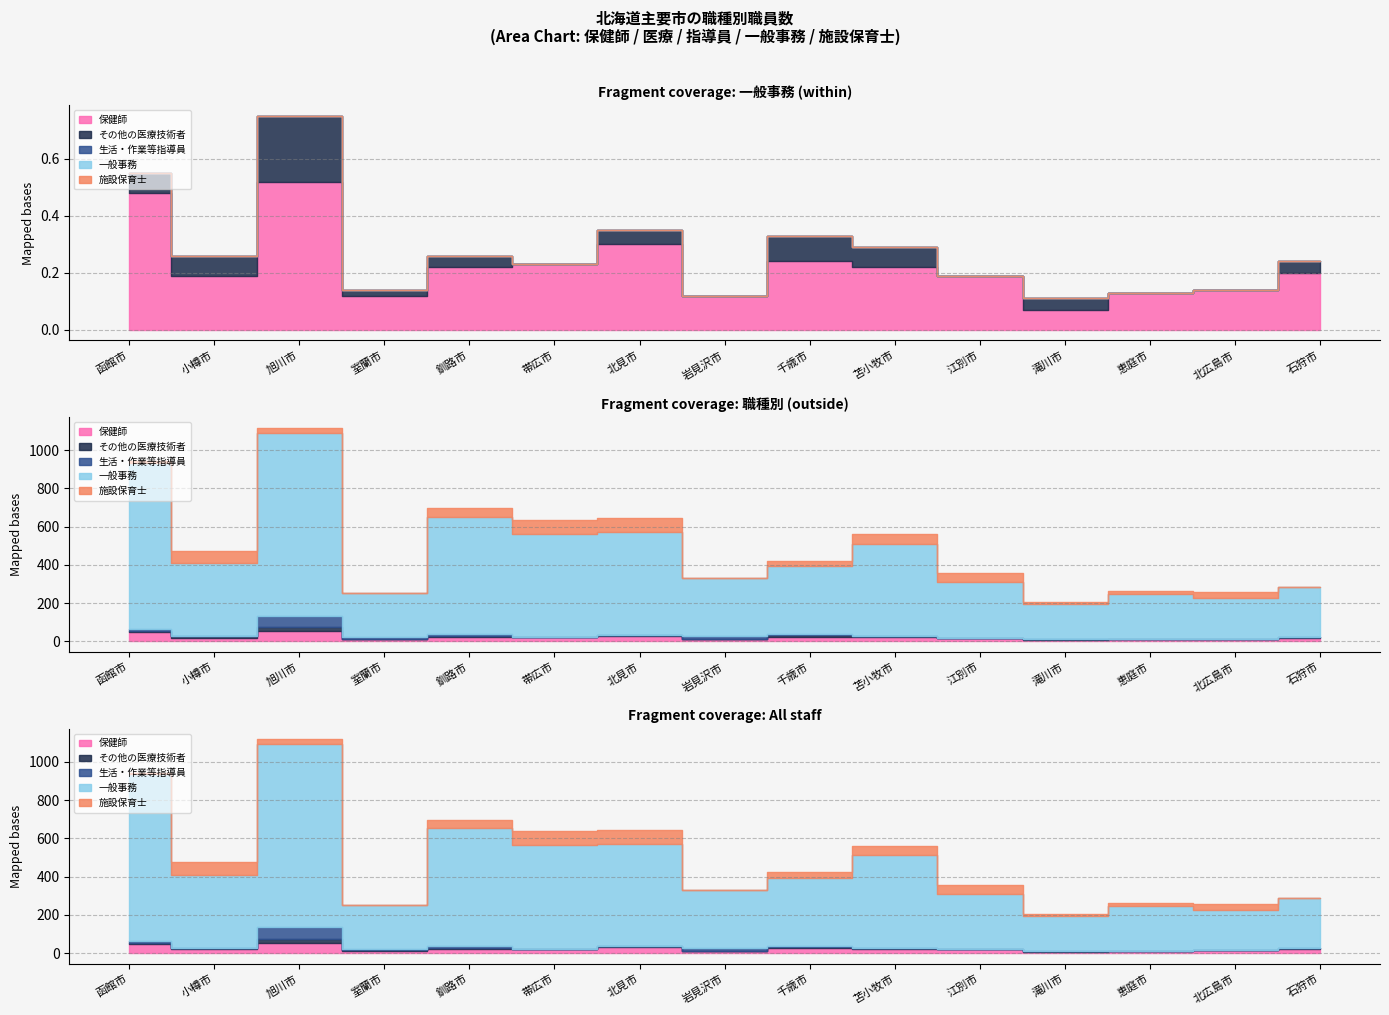

Rank the series by their maximum value, from highest to lowest.

一般事務, 施設保育士, 生活・作業等指導員, 保健師, その他の医療技術者